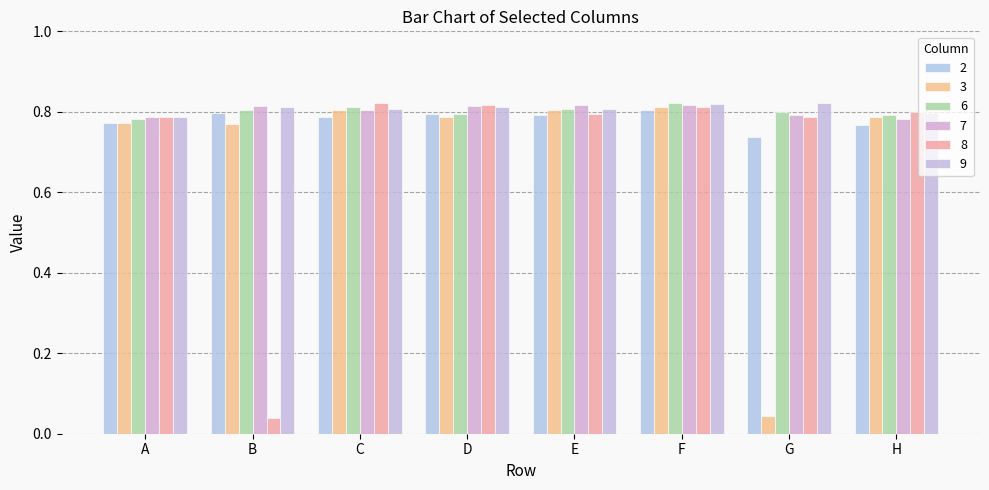

At which category is the sum across all series the highest?

F